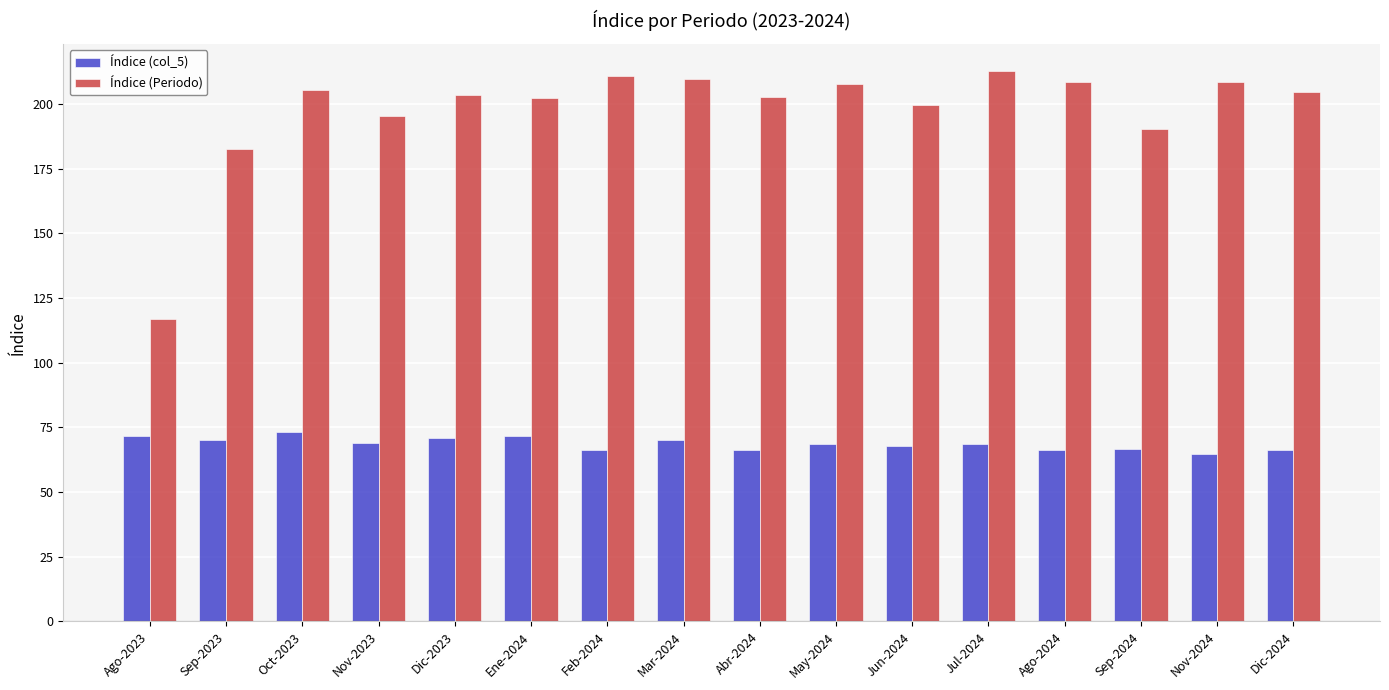

What is the spread (max minus min) of values at May-2024?

139.1